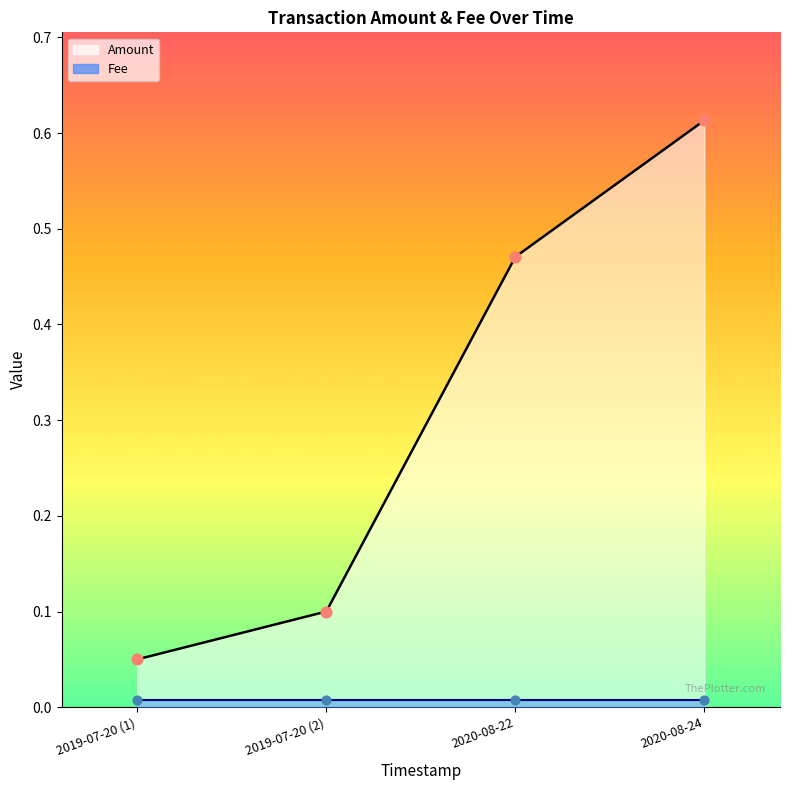

Between 2019-07-20 (1) and 2020-08-24, which is larger?

2020-08-24